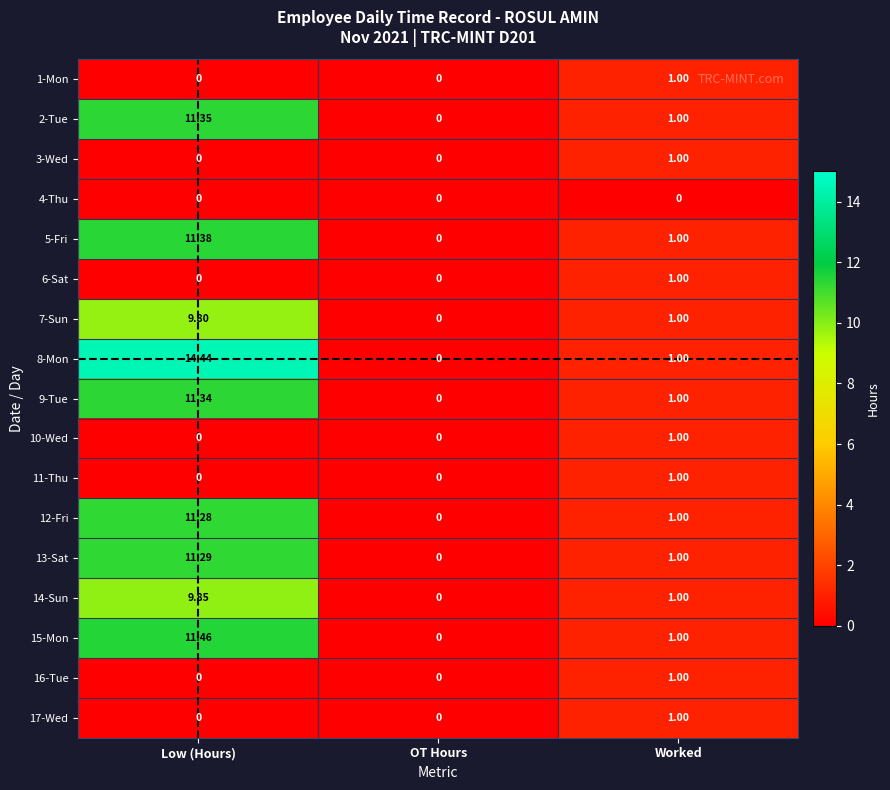

At which label does 2-Tue first exceed 1?

Low (Hours)